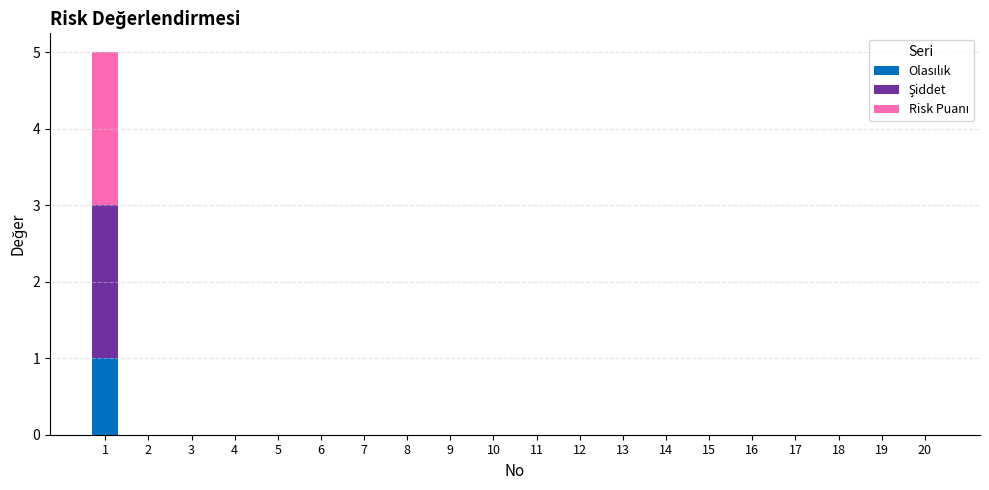

How many Olasılık values are between 0 and 1?

20